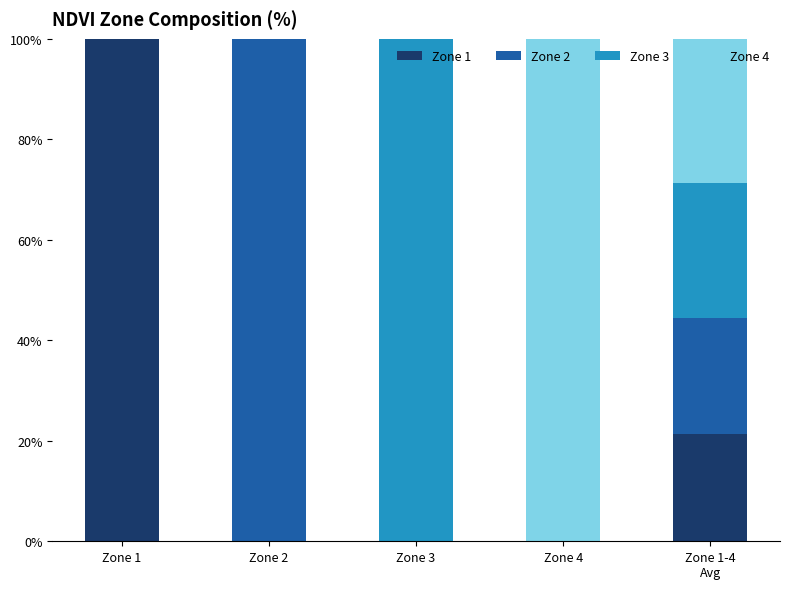

What is the maximum value for Zone 1?

100.0